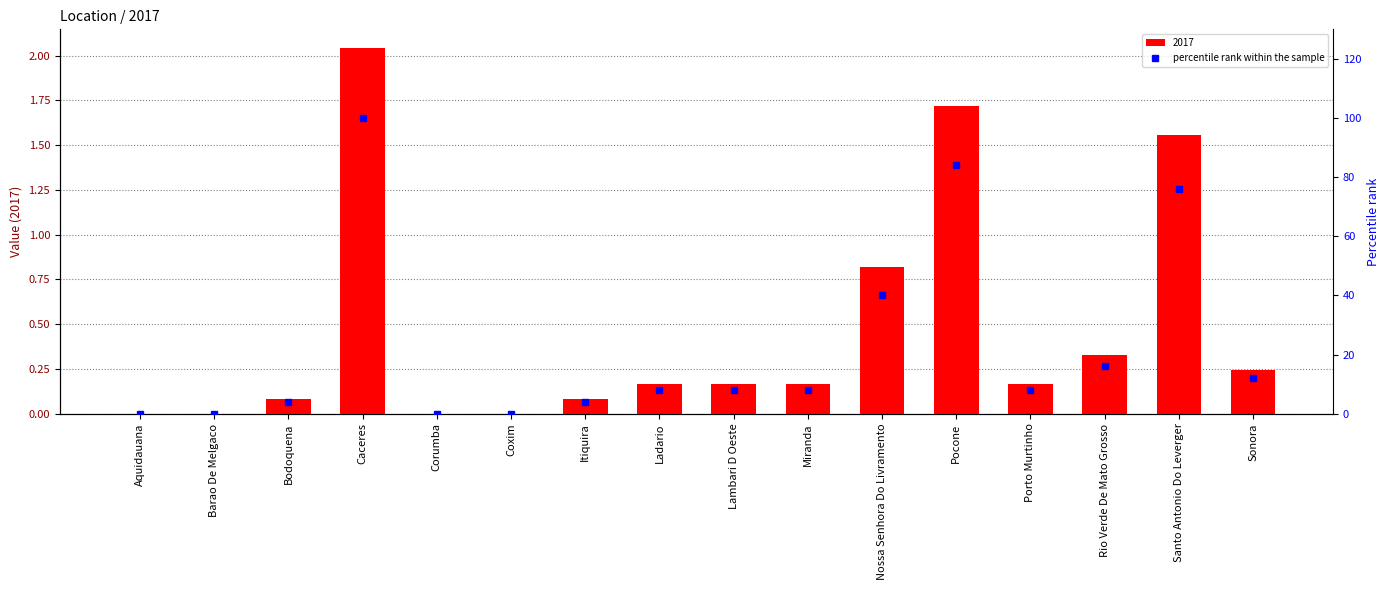

The 2017 series shows 1.3 at Barao De Melgaco. True or false?

False